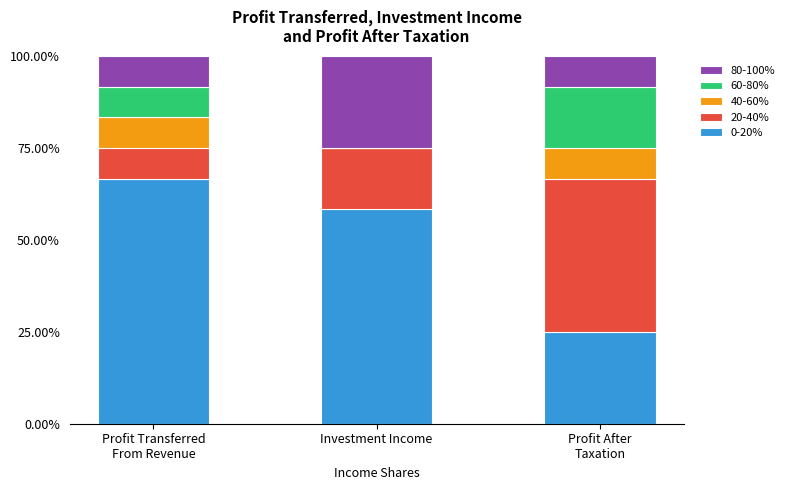

What is the maximum value for 0-20%?

66.7